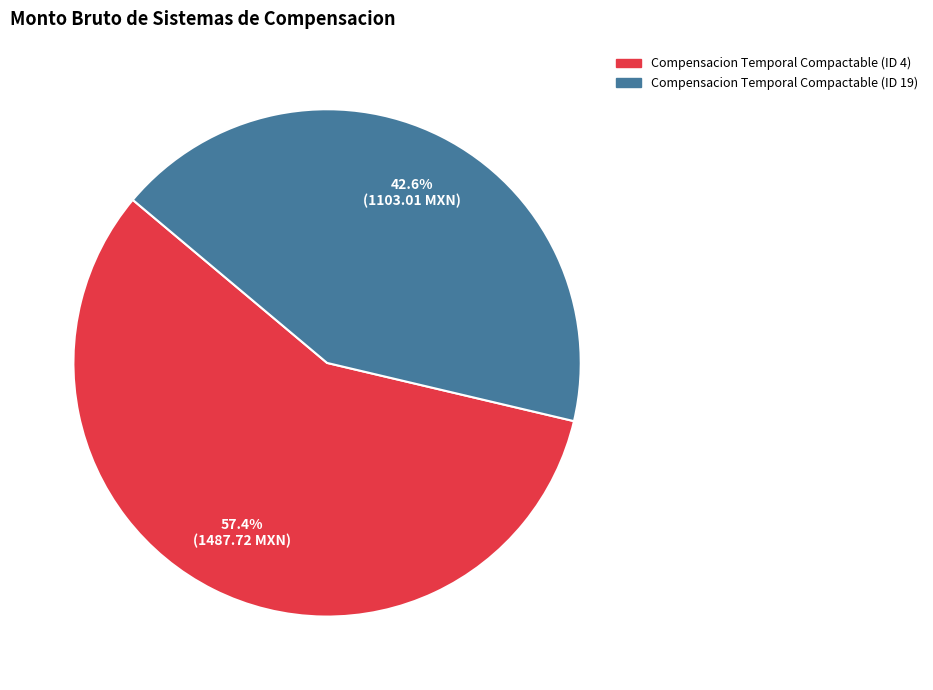

Which slice represents more than half of the pie?

Compensacion Temporal Compactable (ID 4)